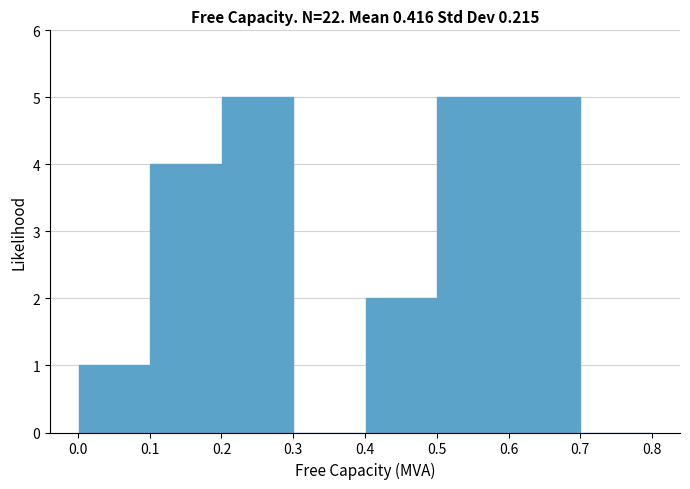

Reading left to right, transcribe this chart: for each bar, give the range it covers on the x-axis and its height. The values are not printed on the chart, so give them approximately, as read against the axis.

0.0 to 0.1: 1
0.1 to 0.2: 4
0.2 to 0.3: 5
0.3 to 0.4: 0
0.4 to 0.5: 2
0.5 to 0.6: 5
0.6 to 0.7: 5
0.7 to 0.8: 0